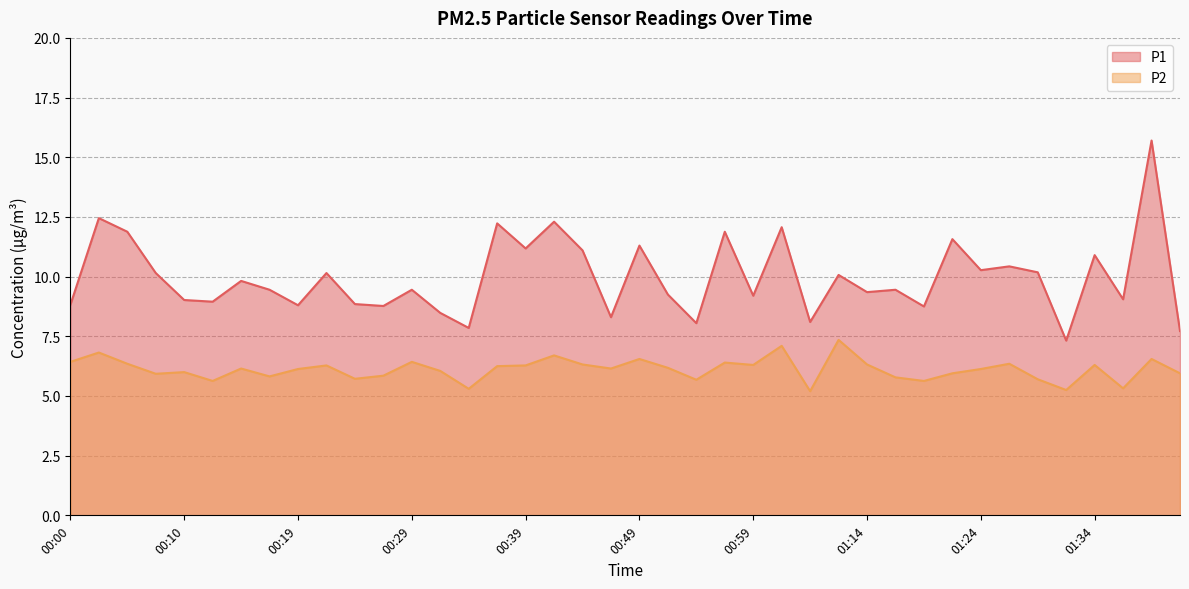

The P2 series shows 6.1 at 01:24. True or false?

True